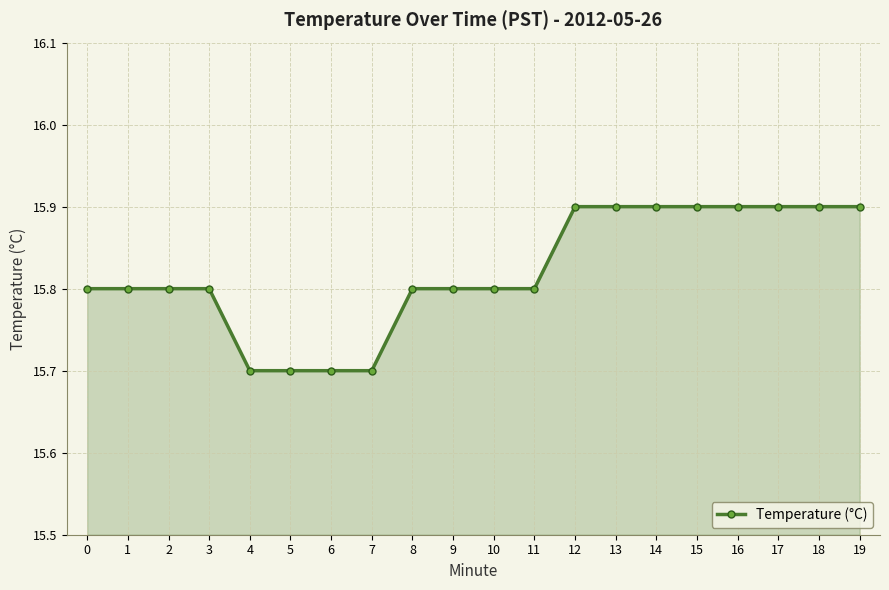

What is the smallest value displayed?

15.7